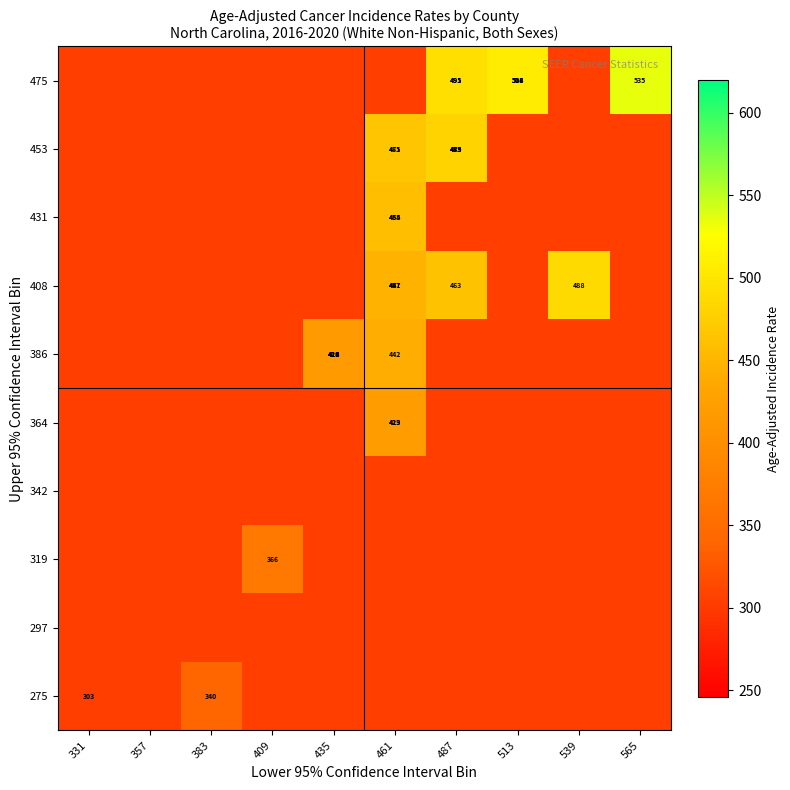

Is it true that 386 equals 507.0 at 331?

False